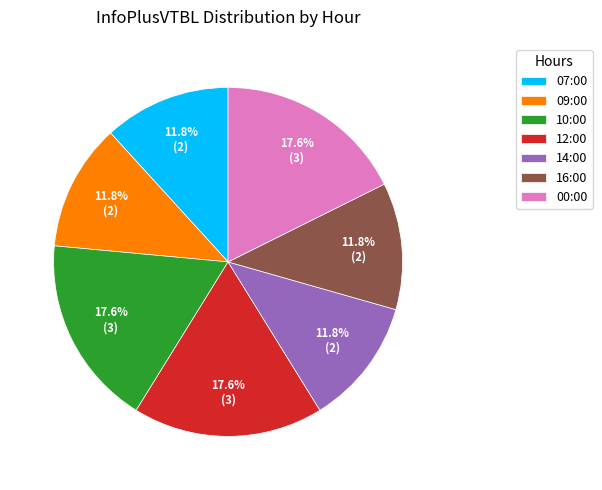

What percentage is the 09:00 slice, to the nearest percent?

12%